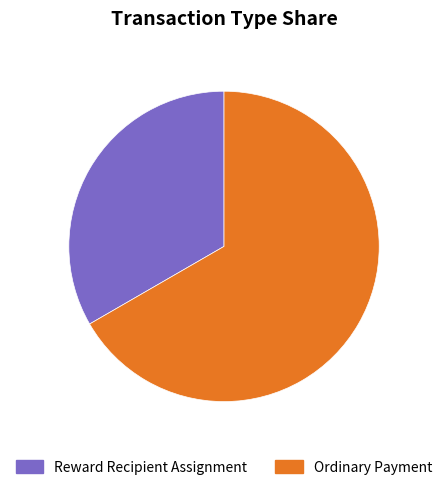

The Reward Recipient Assignment slice represents 40% of the pie. True or false?

False